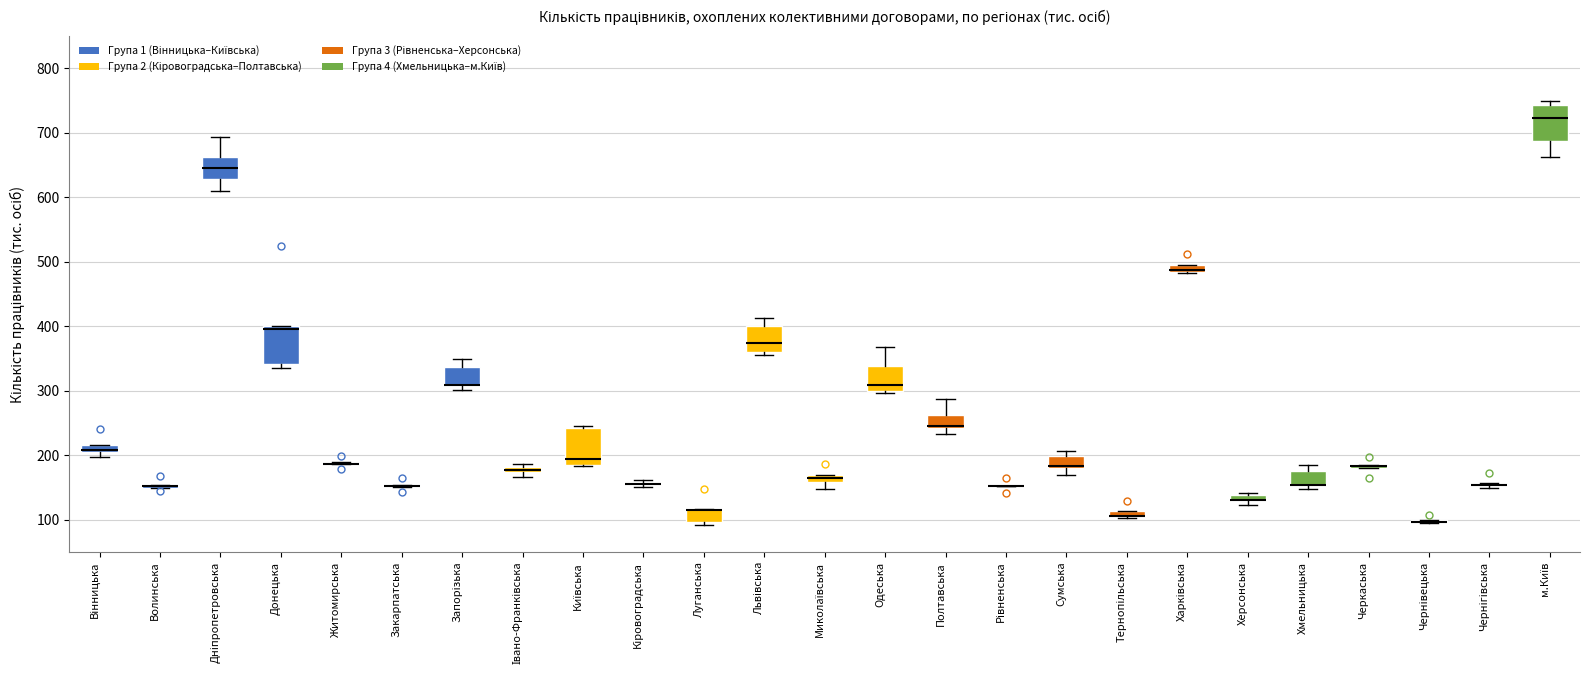

Where is the upper edge of the box for Вінницька on the y-axis? The values are not printed on the chart, so give them approximately, as read against the axis.

220